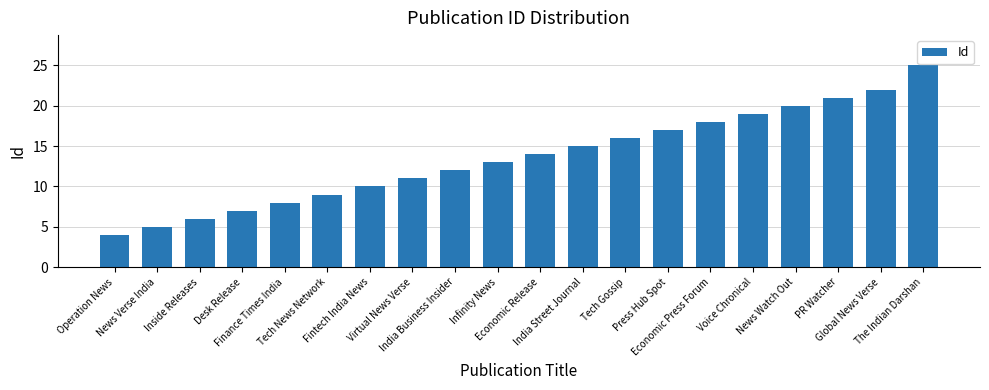

List the labels in order of value, smallest first.

Operation News, News Verse India, Inside Releases, Desk Release, Finance Times India, Tech News Network, Fintech India News, Virtual News Verse, India Business Insider, Infinity News, Economic Release, India Street Journal, Tech Gossip, Press Hub Spot, Economic Press Forum, Voice Chronical, News Watch Out, PR Watcher, Global News Verse, The Indian Darshan